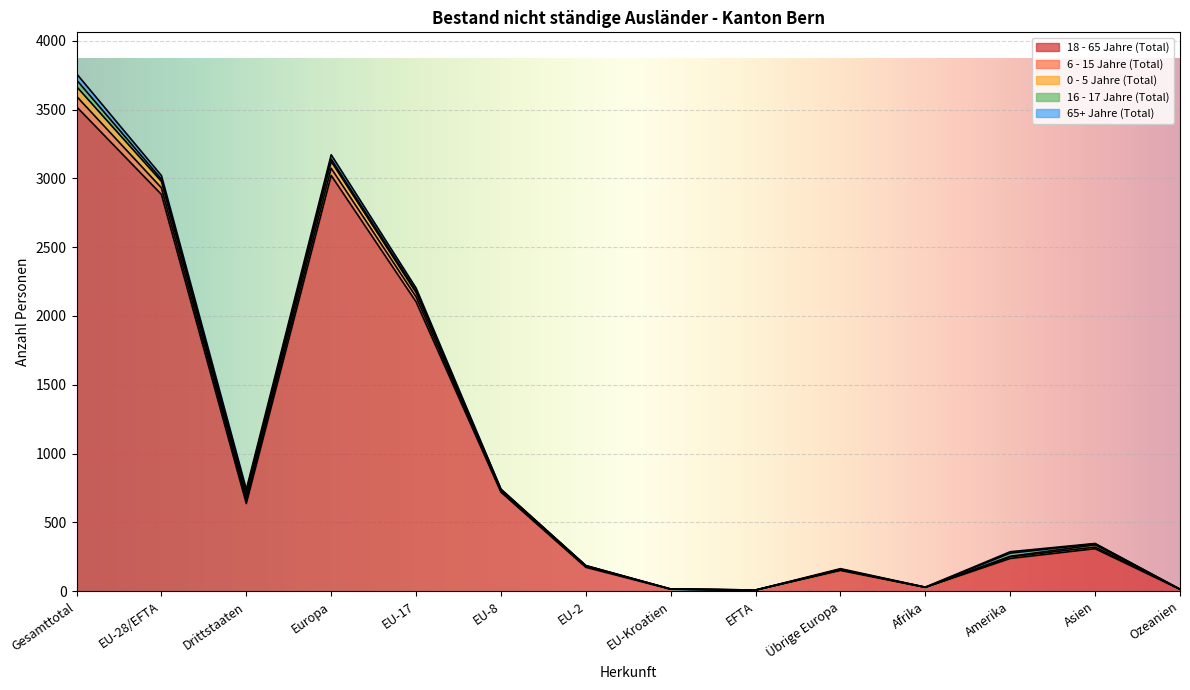

What is the maximum value shown in the chart?

3520